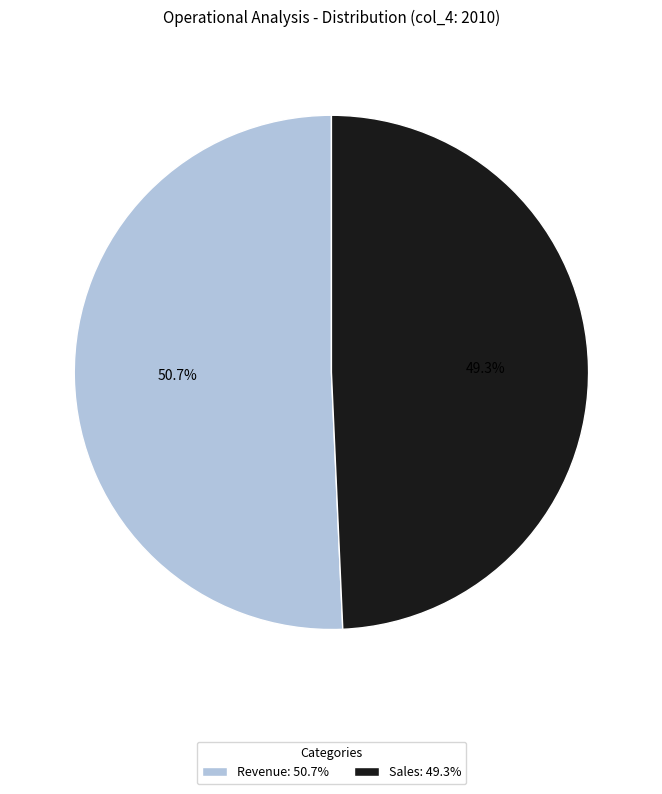

Which slice is the largest?

Revenue: 50.7%